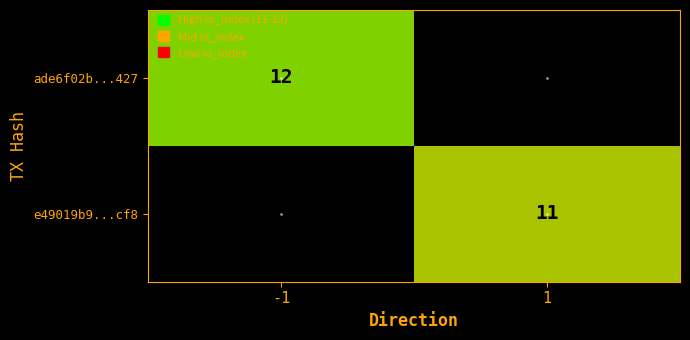

At how many categories does at least one series exceed 1?

2